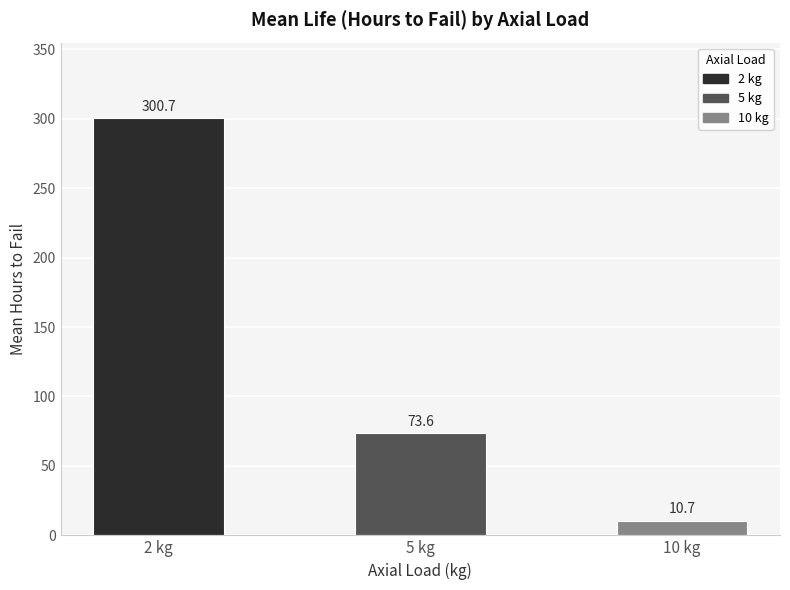

What value does the data have at 10 kg?

10.7